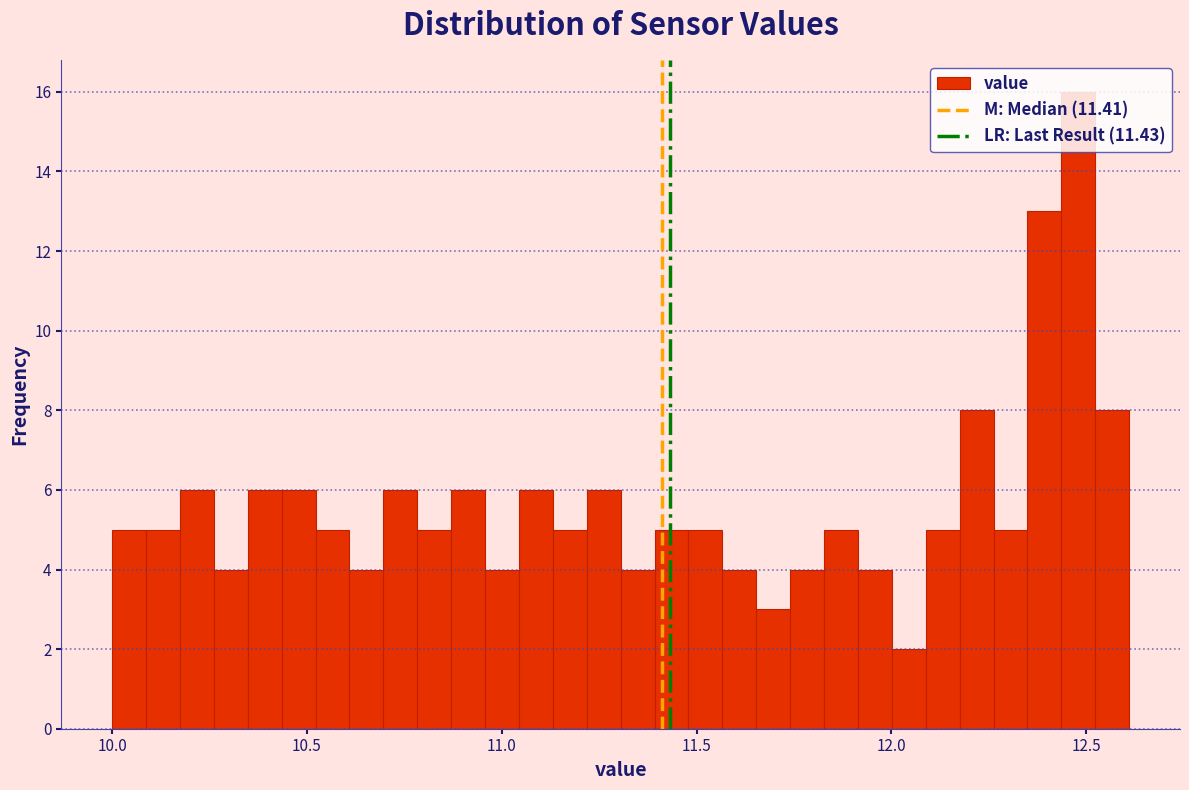

Around what value on the x-axis is the tallest bar? Give the approximate position of its centre, as read against the axis.

12.50